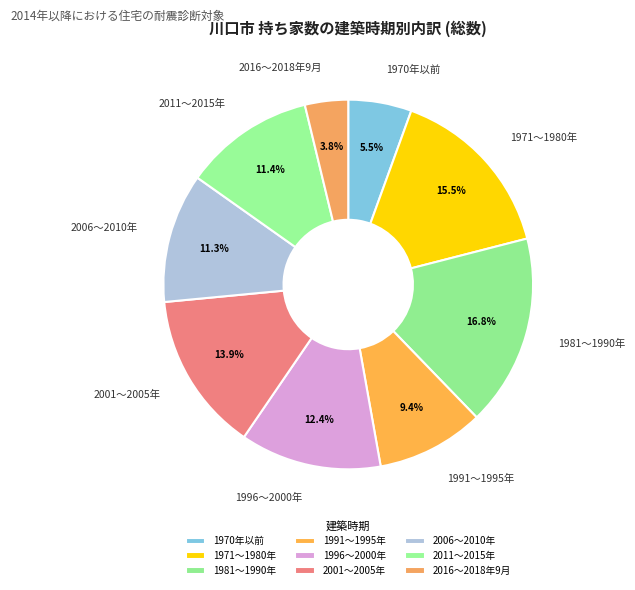

Does 1996～2000年 represent more than half of the total?

No